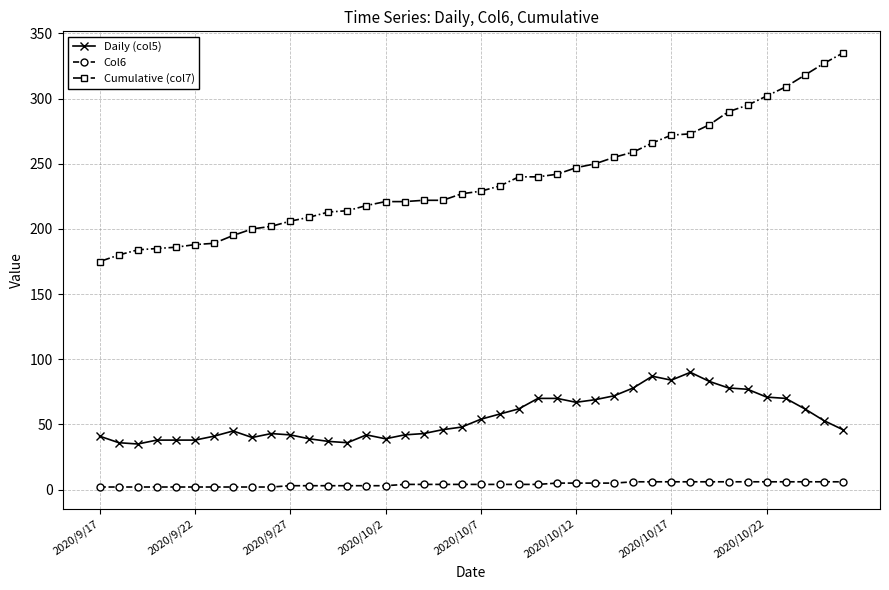

True or false: Daily (col5) and Cumulative (col7) intersect in this chart.

False